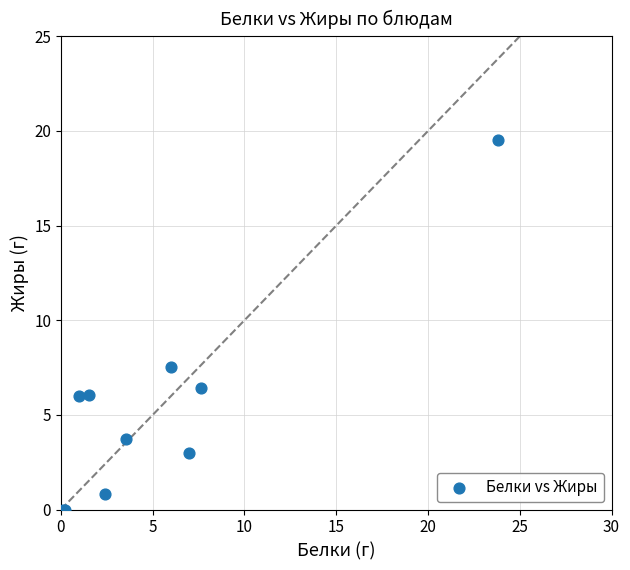

What Y value in the scatter plot is closest to 9?

7.5